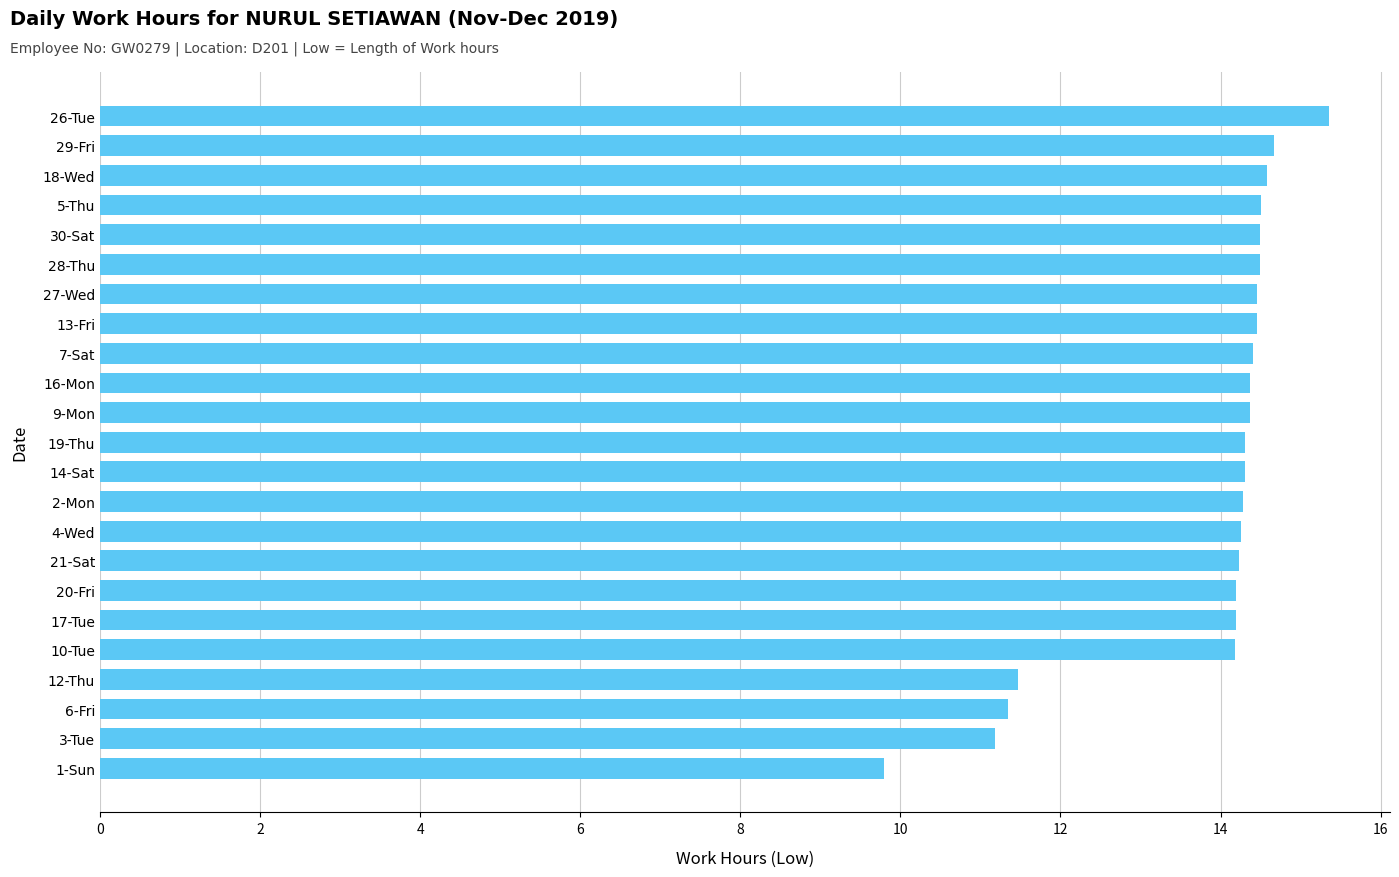

What is the approximate value at 5-Thu?

14.5